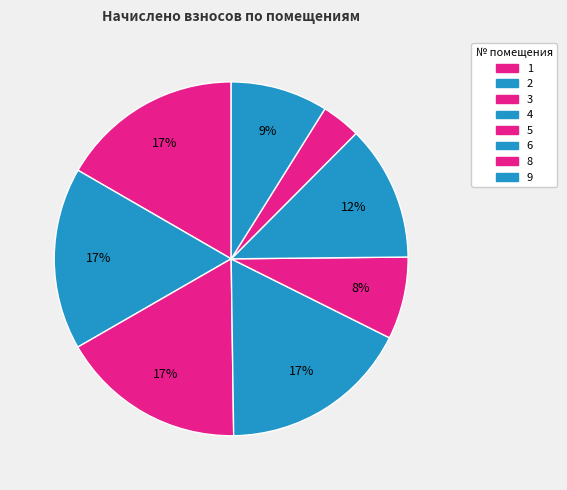

Which category has the smallest portion of the pie?

8